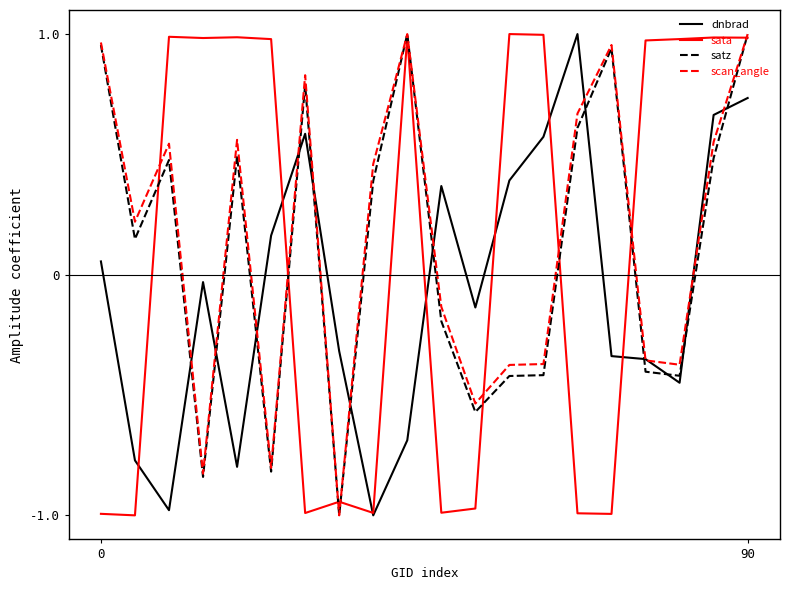

True or false: dnbrad and satz intersect in this chart.

True